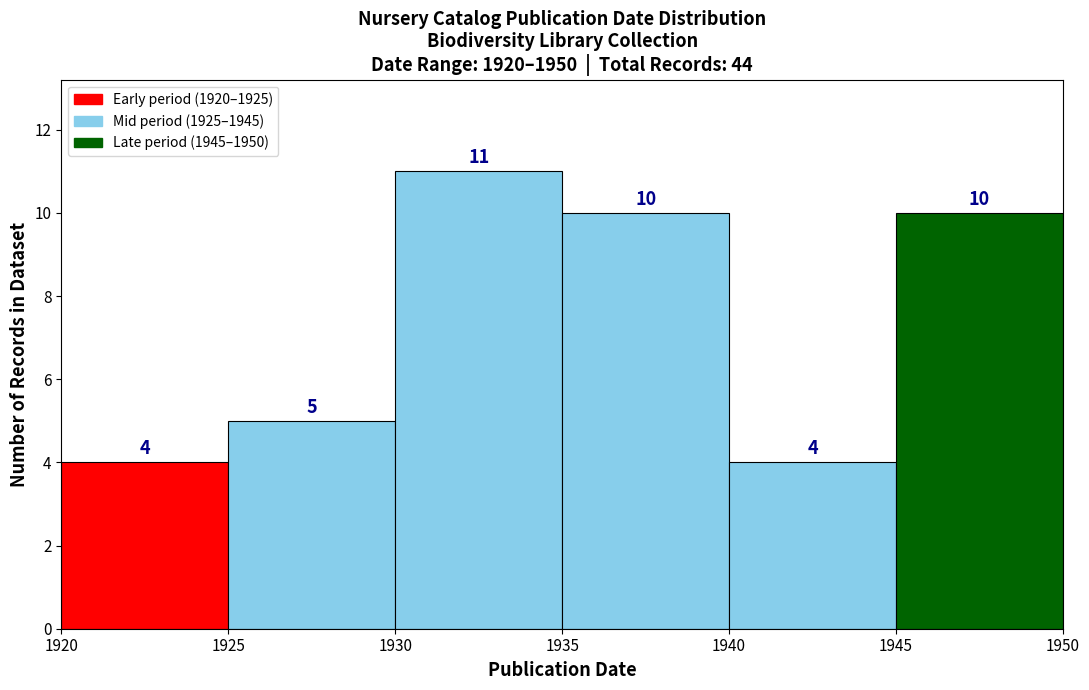

Reading left to right, list every bar in this chart as the range it spans on the x-axis followed by its height.

1920 to 1925: 4
1925 to 1930: 5
1930 to 1935: 11
1935 to 1940: 10
1940 to 1945: 4
1945 to 1950: 10